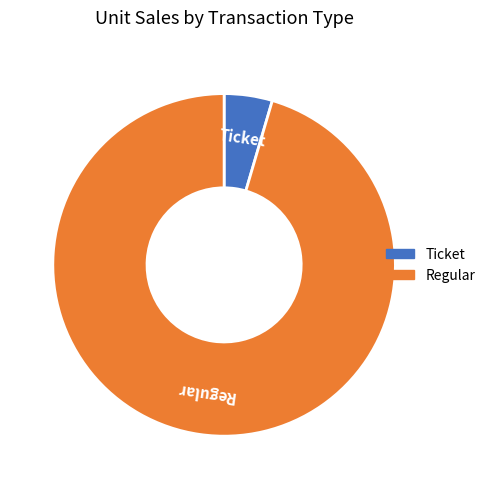

Does any single category account for the majority?

Yes